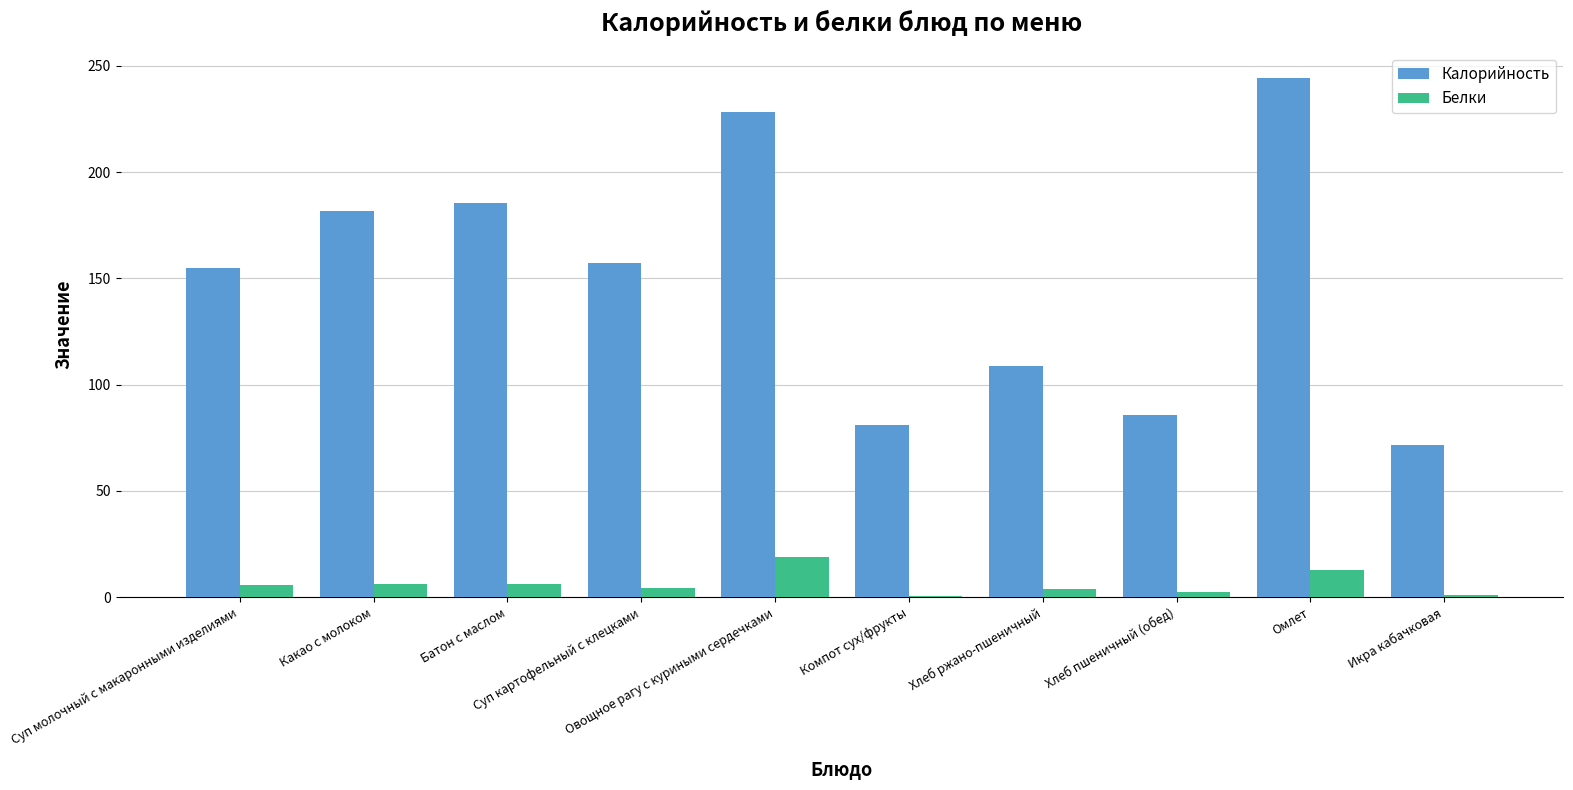

What is the sum of all Белки values?

62.6